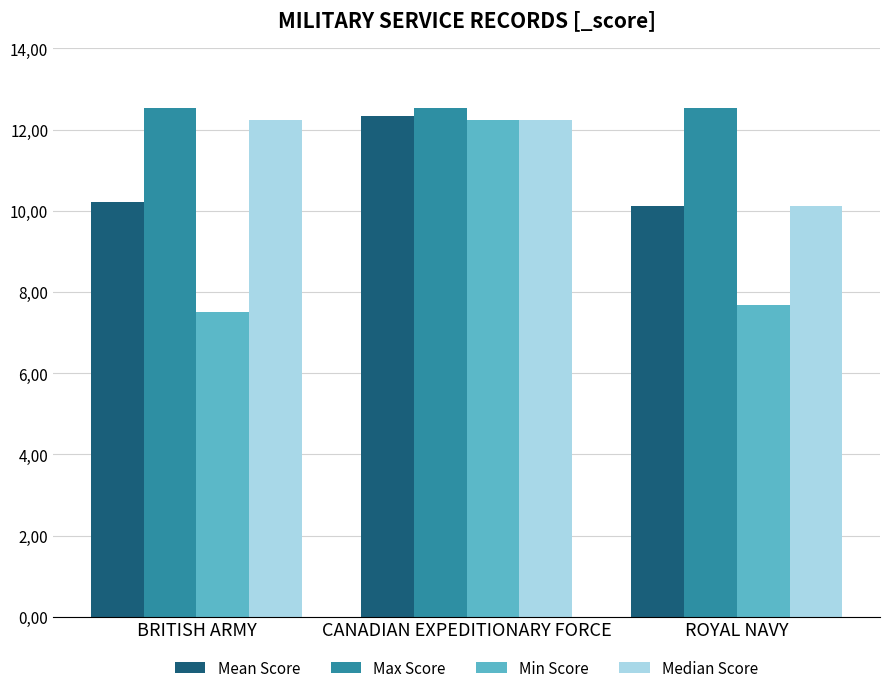

Is the value of Median Score at BRITISH ARMY greater than the value of Max Score at ROYAL NAVY?

No